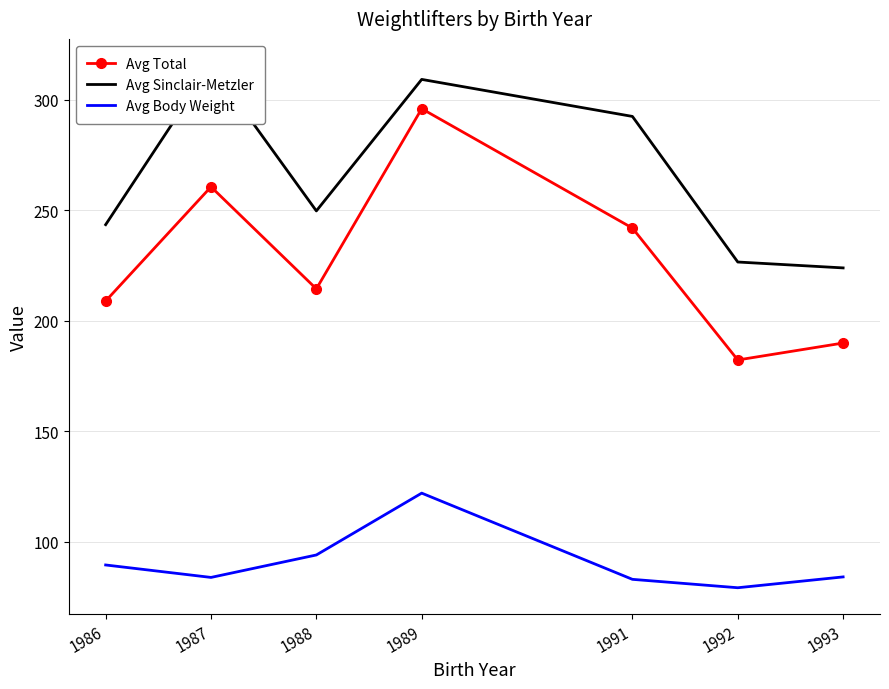

What is the sum of the Avg Body Weight values at 1989 and 1986?

211.7